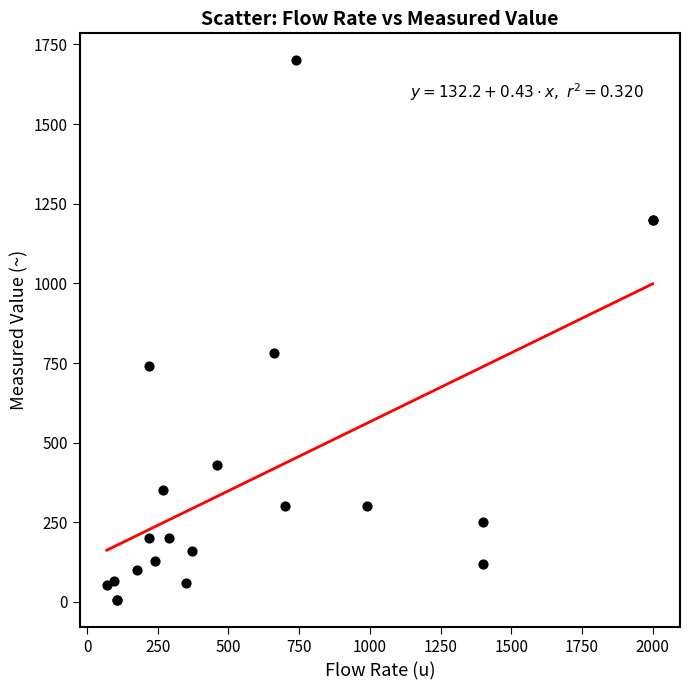

What Y value in the scatter plot is closest to 852?

780.0